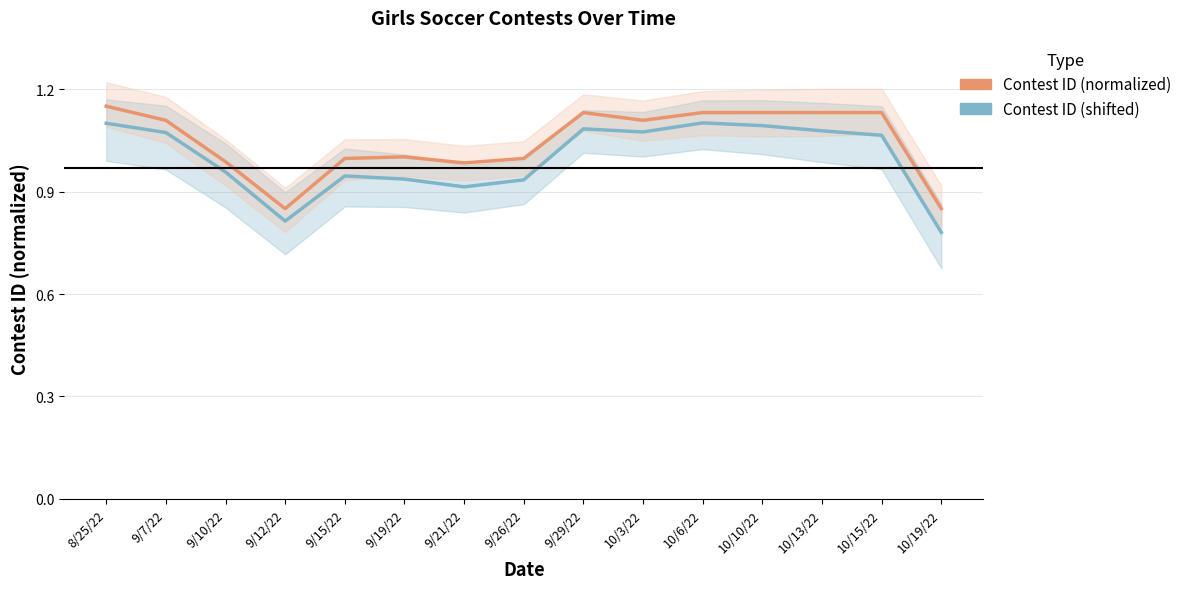

Is it true that Contest ID (shifted) equals 1.7 at 9/7/22?

False